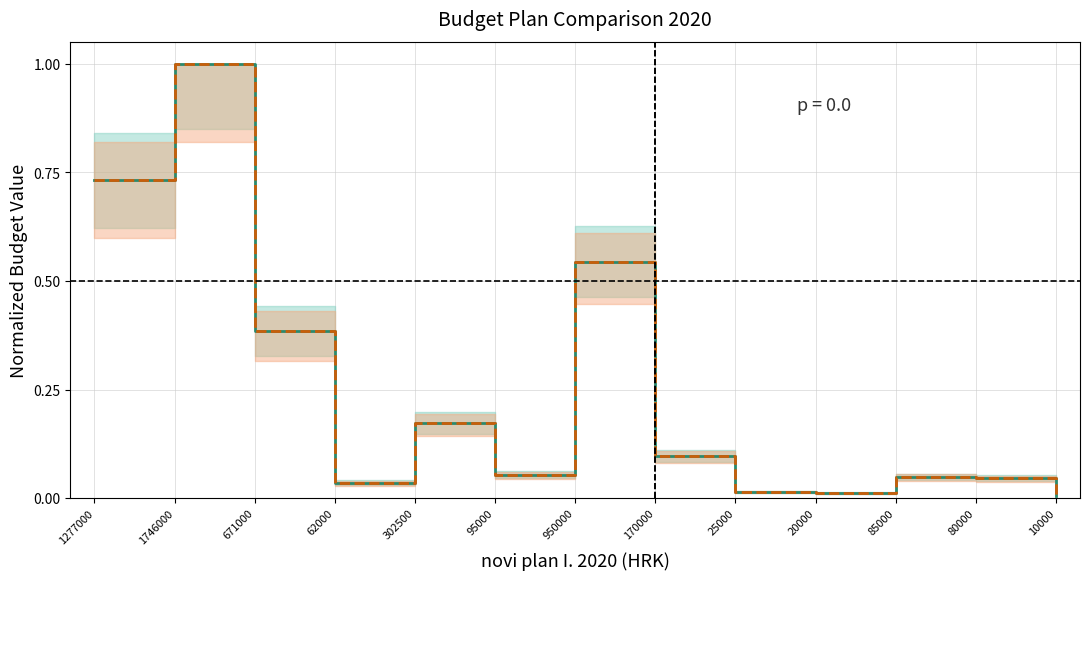

True or false: novi plan I. 2020
(n=13) has more than 1 interior local peaks.

True